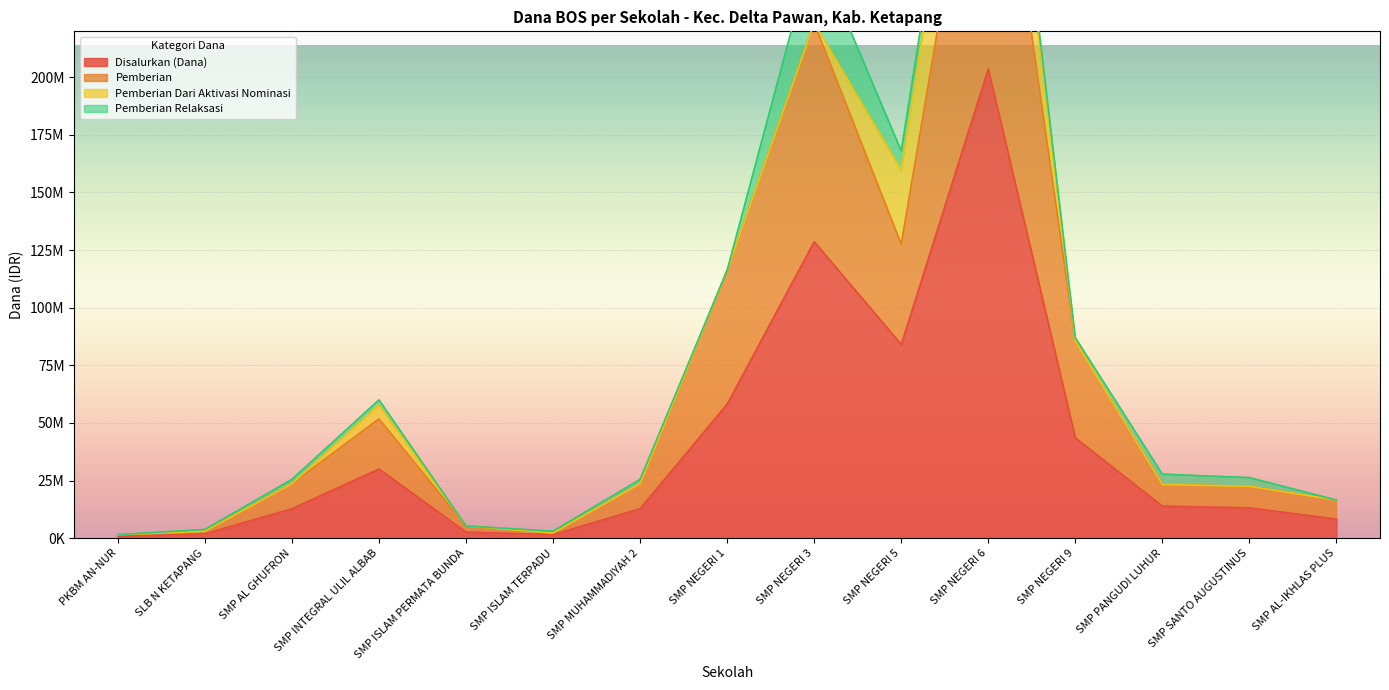

True or false: Disalurkan (Dana) and Pemberian intersect in this chart.

False